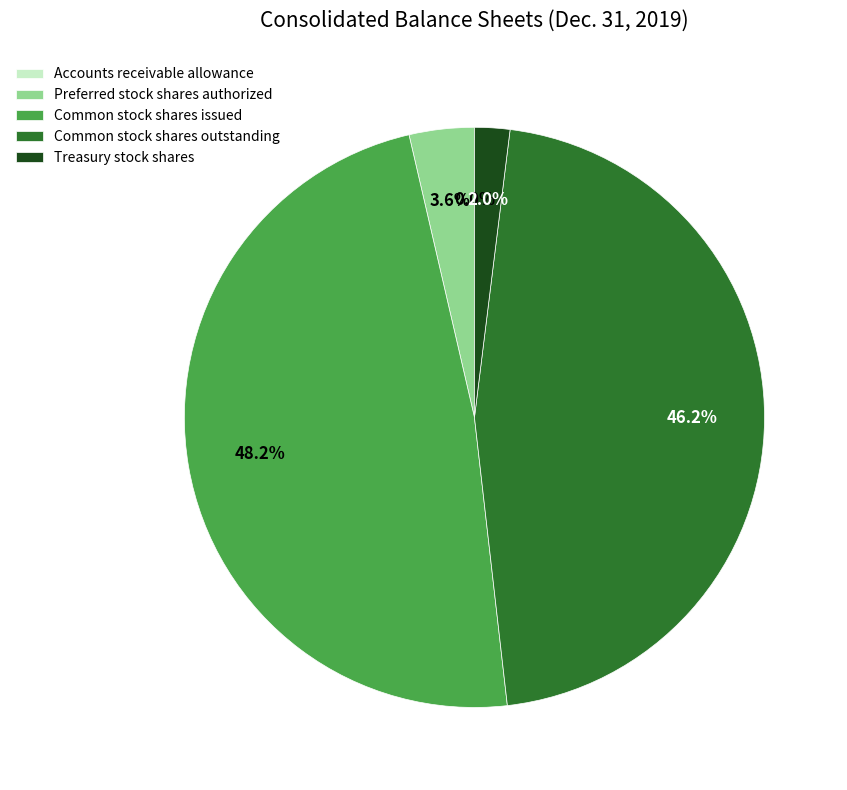

Is there any slice that represents more than half of the pie?

No